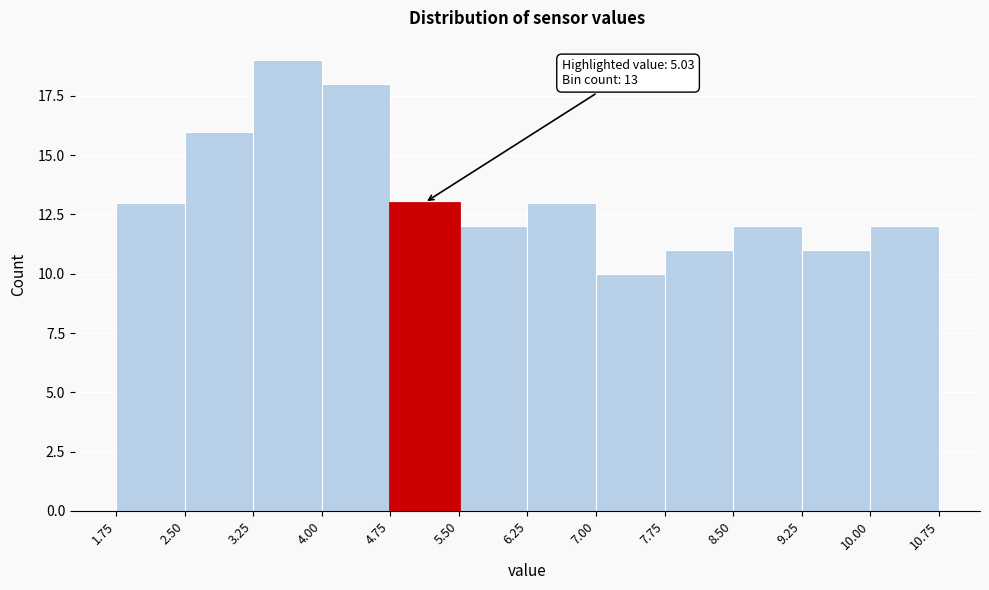

Over which range of the x-axis is the bar tallest?

3.25 to 4.00